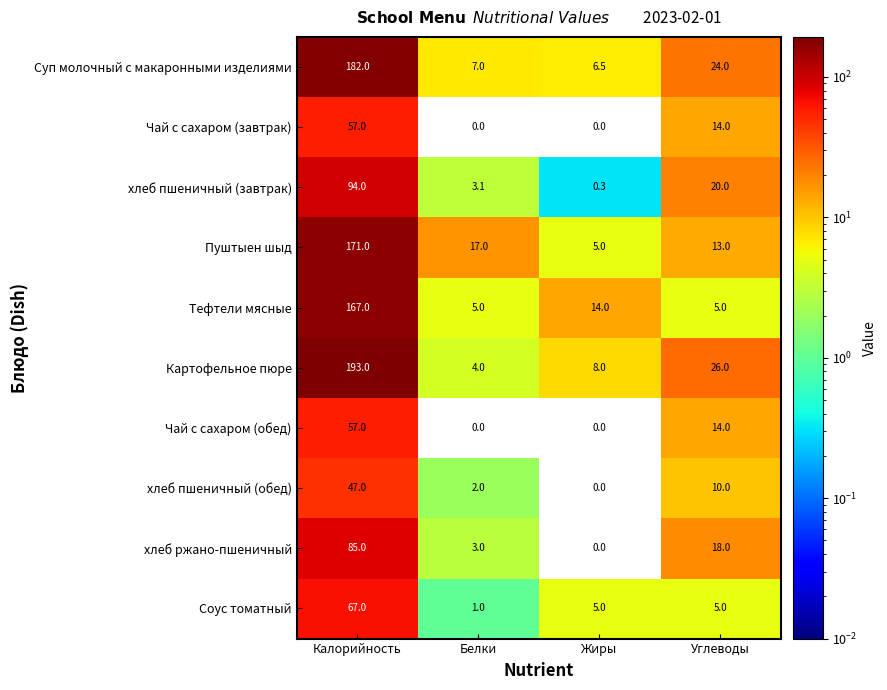

Rank the categories by Картофельное пюре value from lowest to highest.

Белки, Жиры, Углеводы, Калорийность